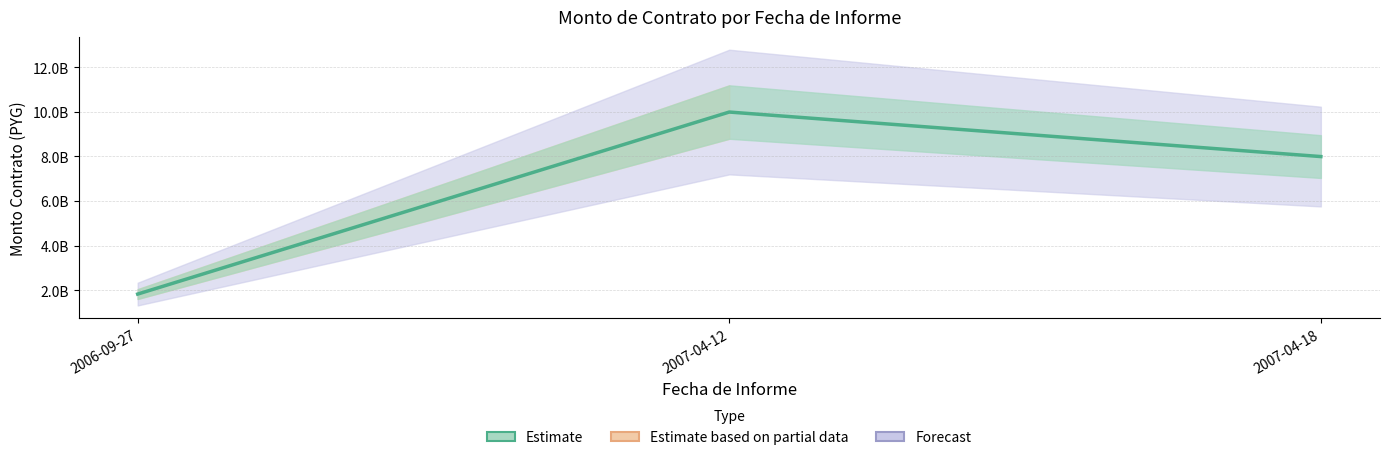

What is the change in value from 2007-04-12 to 2007-04-18?

-1998054800